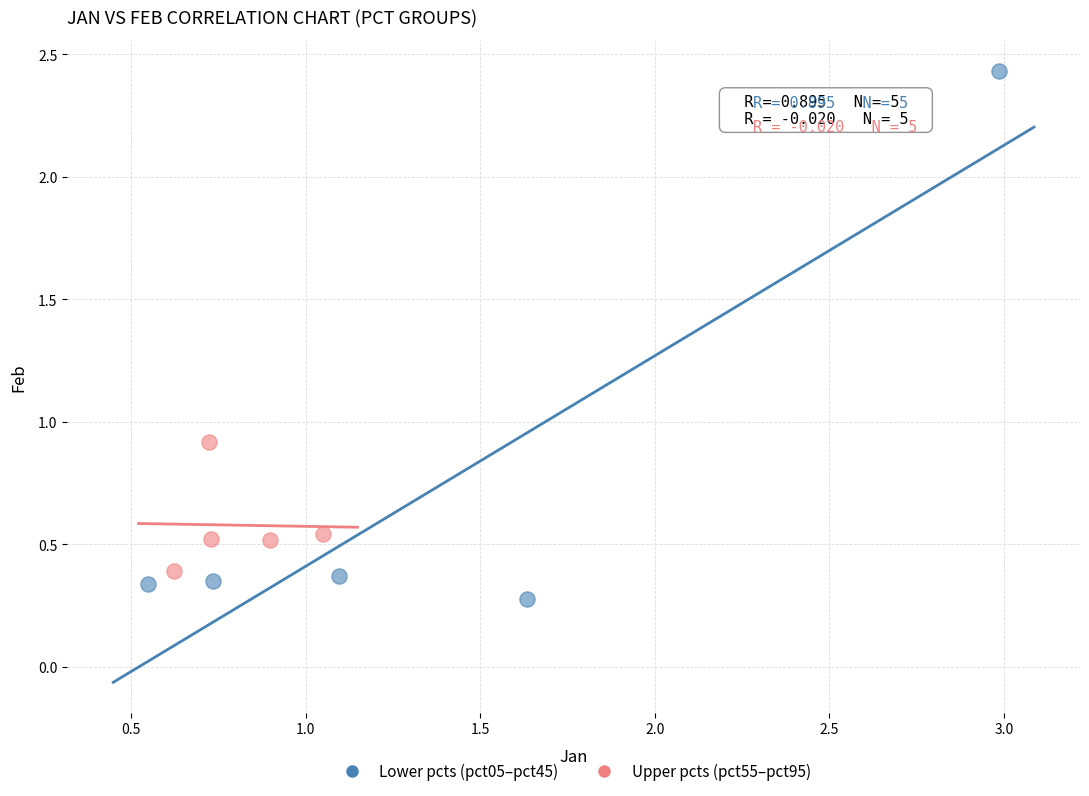

Which series contains the lowest Y value?

Lower pcts (pct05–pct45)